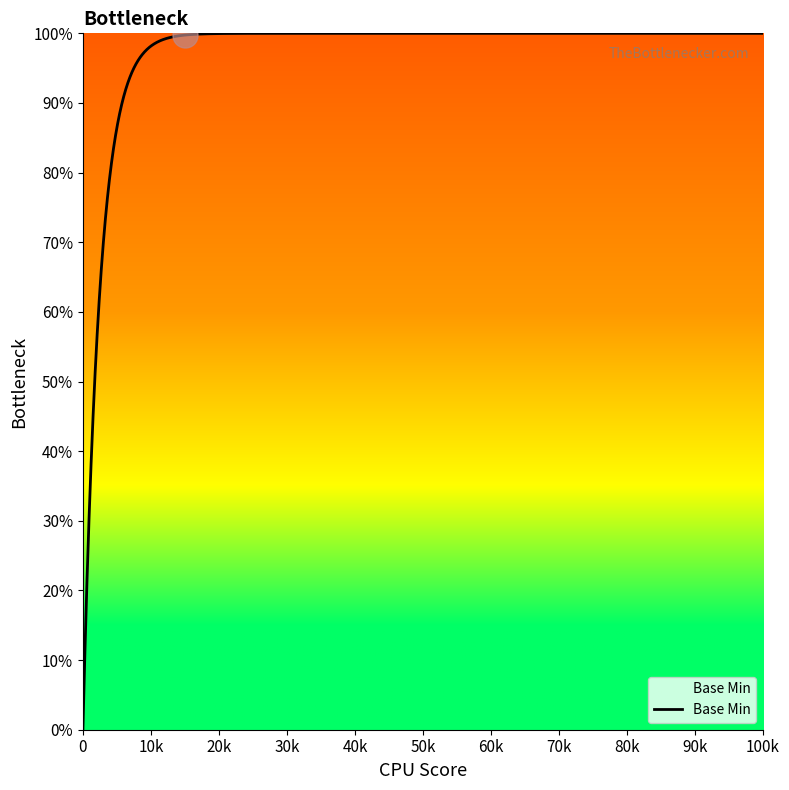

Does the chart have visible grid lines?

No